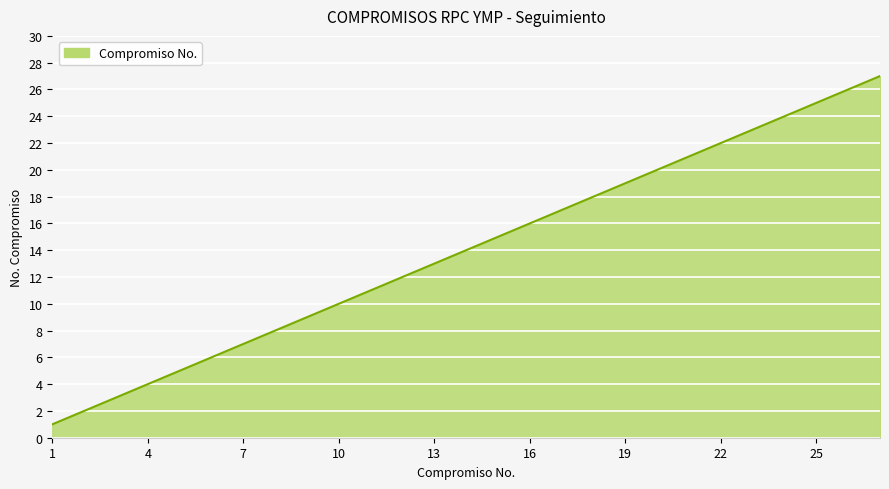

What is the average value?

14